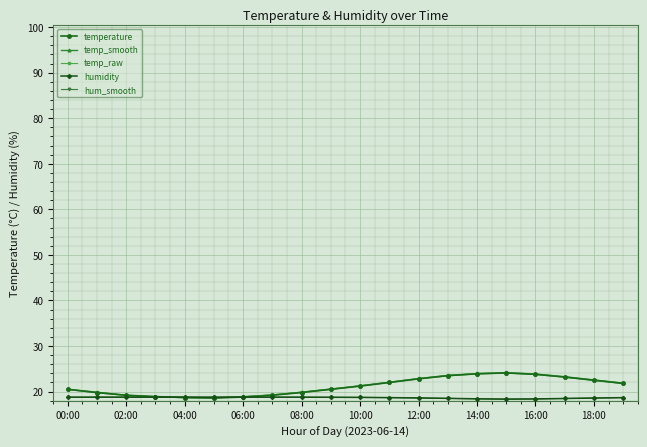

What is the lowest value of the temp_smooth series?

18.6